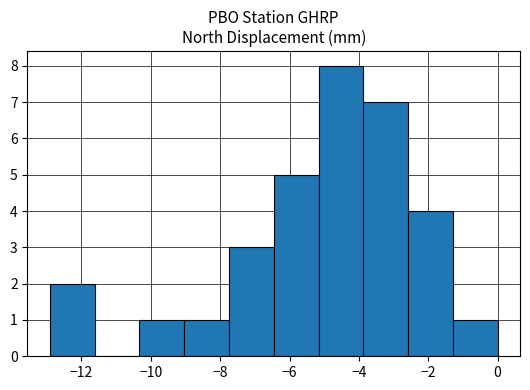

Which range on the x-axis has the tallest bar?

-5.2 to -3.8